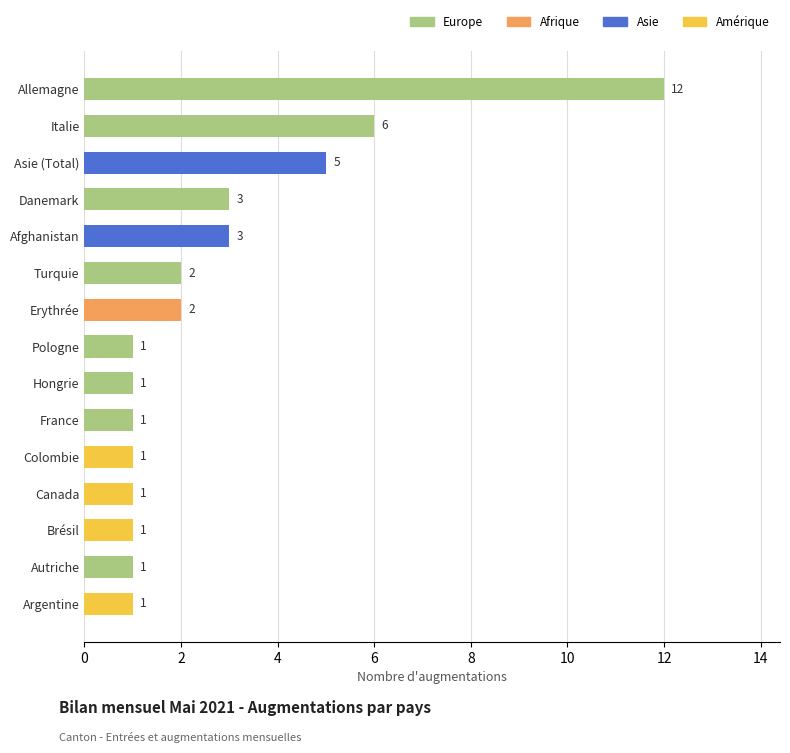

What is the difference between the maximum and minimum values?

11